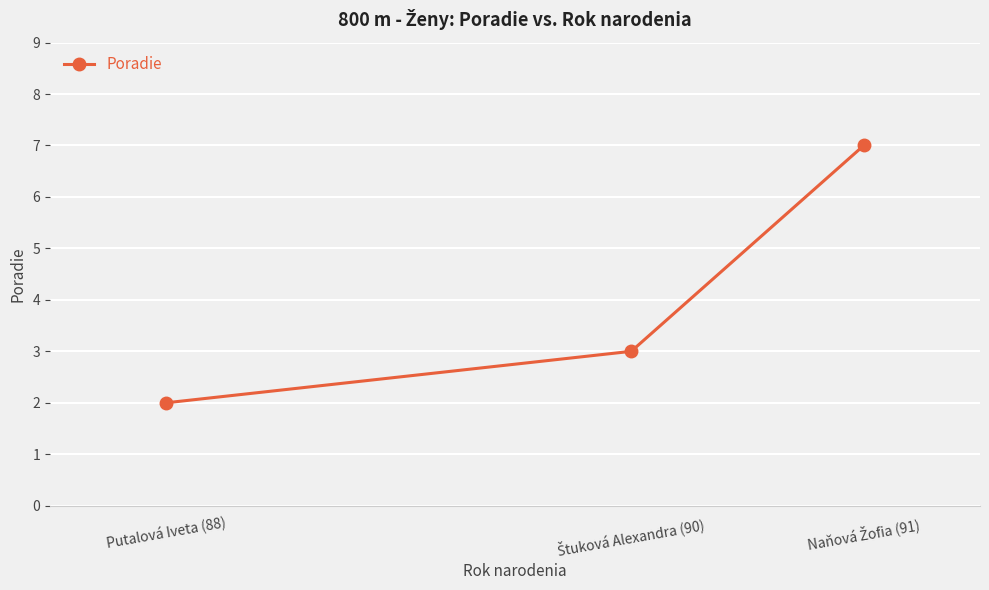

The value at Putalová Iveta (88) is 1. True or false?

False